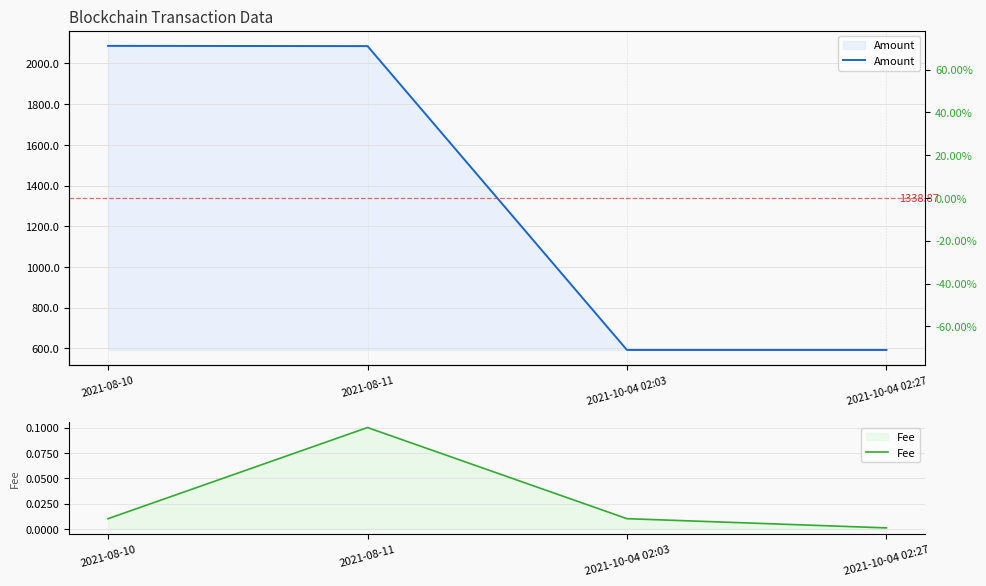

Where is Fee nearest to the value 0?

2021-10-04 02:27